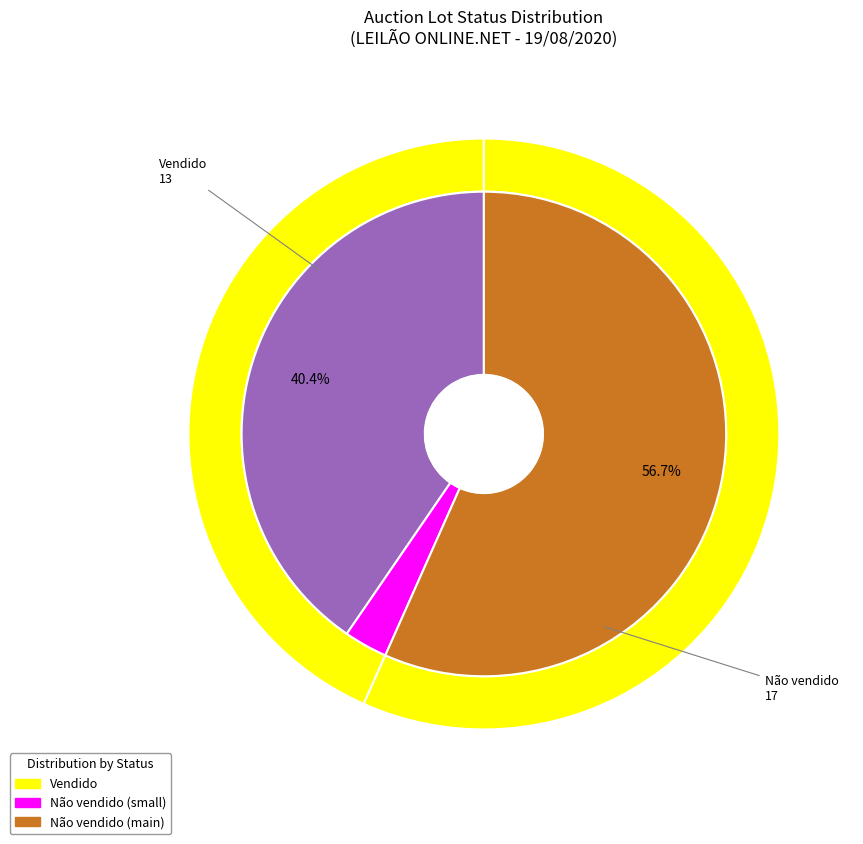

Does Não vendido represent more than half of the total?

Yes